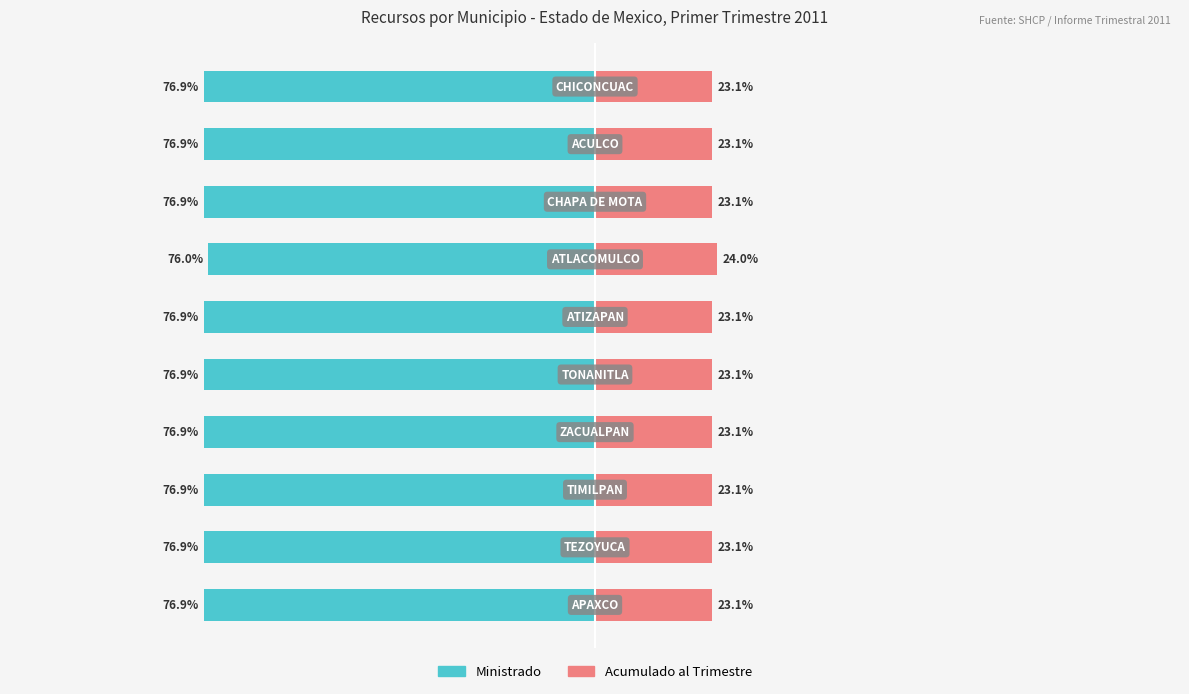

Is it true that Ministrado equals -124.5 at 4?

False